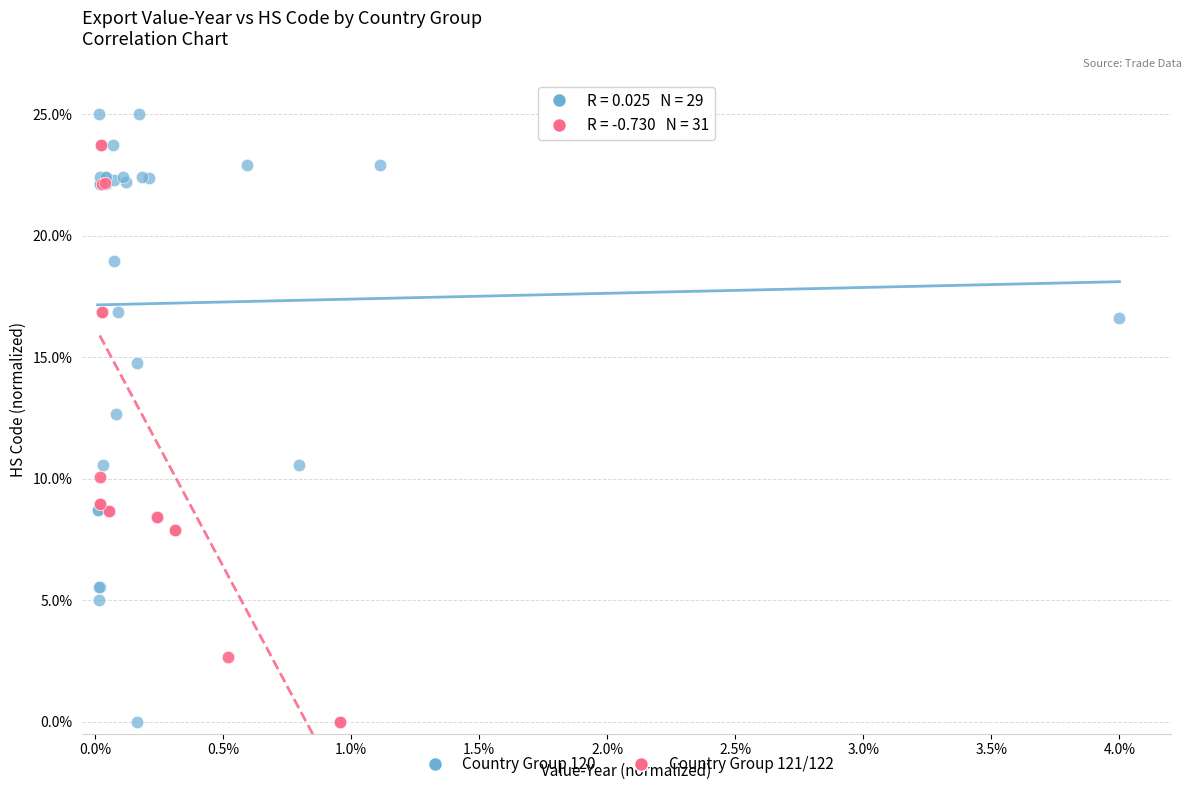

Which series reaches the maximum Y coordinate?

Country Group 120